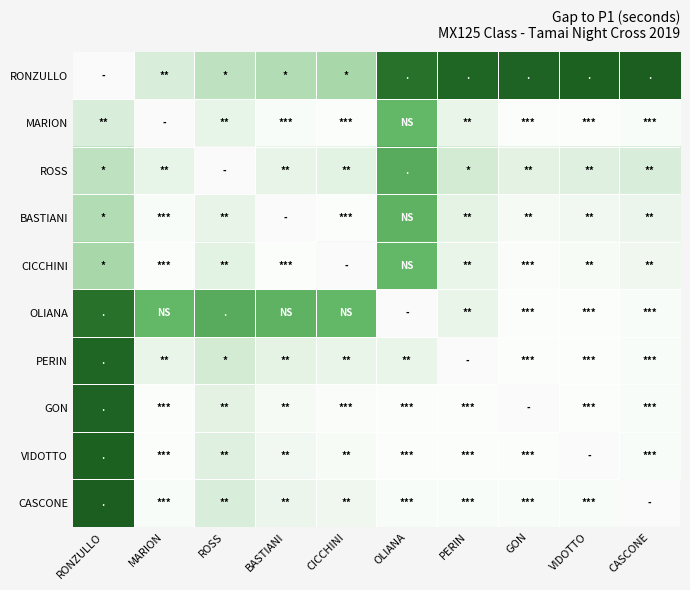

Between GON and PERIN, which is larger?

GON